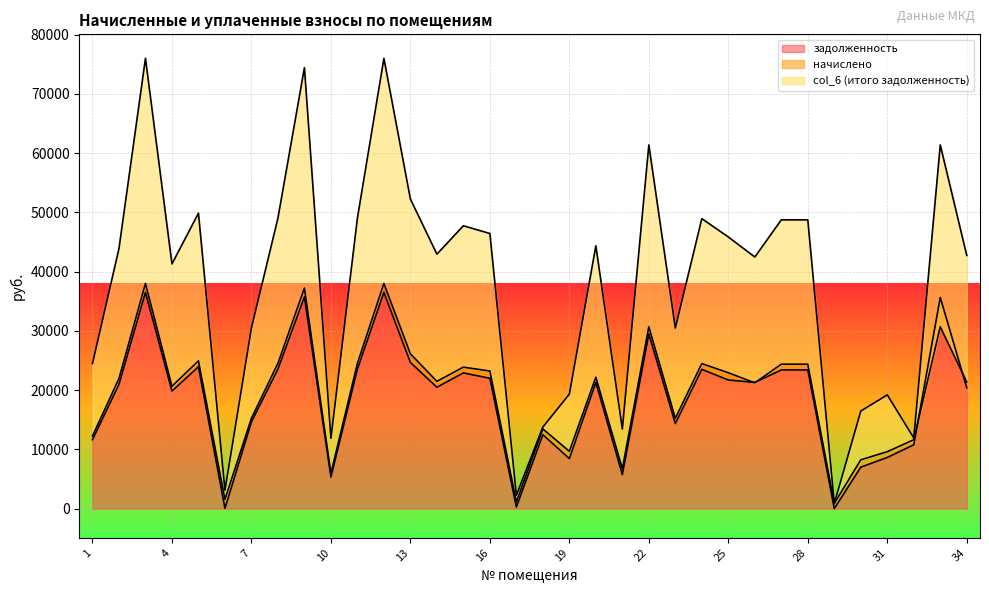

True or false: задолженность has a value of 21992.0 at 16.

True